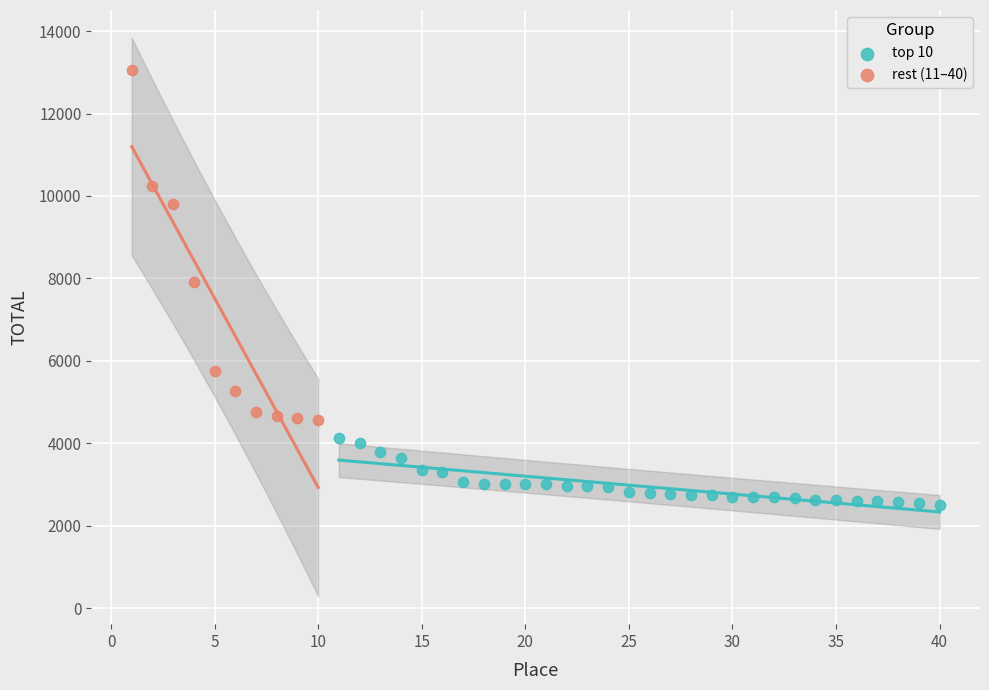

What are all the series names shown in the legend?

top 10, rest (11–40)